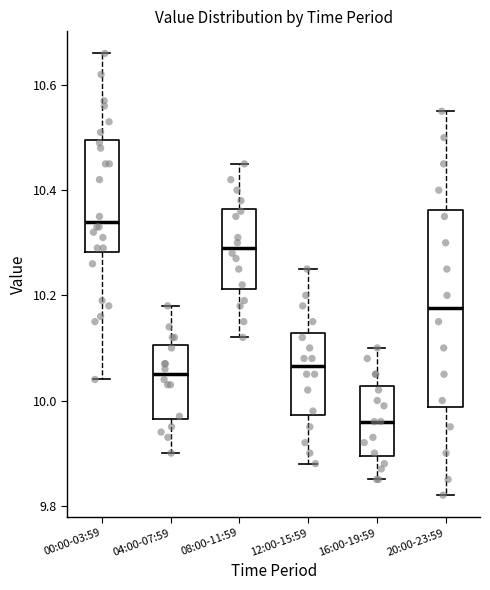

Reading left to right, transcribe this box plot: for each box, give where its median line is, the range the box spans, and where its two whiskers end, as read against the y-axis. The values are not printed on the chart, so give them approximately, as read against the axis.

00:00-03:59: median 10.34, box 10.28 to 10.50, whiskers 10.04 to 10.66
04:00-07:59: median 10.06, box 9.96 to 10.10, whiskers 9.90 to 10.18
08:00-11:59: median 10.30, box 10.22 to 10.36, whiskers 10.12 to 10.46
12:00-15:59: median 10.06, box 9.98 to 10.12, whiskers 9.88 to 10.26
16:00-19:59: median 9.96, box 9.90 to 10.02, whiskers 9.86 to 10.10
20:00-23:59: median 10.18, box 9.98 to 10.36, whiskers 9.82 to 10.56